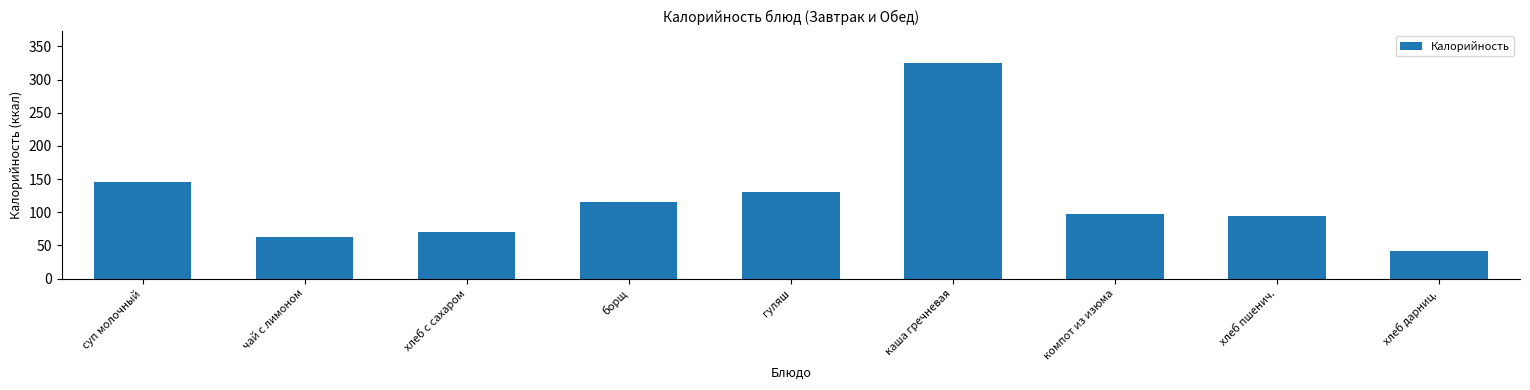

Reading left to right, list all the values displayed in this chart.

суп молочный=145.4	чай с лимоном=62.0	хлеб с сахаром=70.8	борщ=115.2	гуляш=130.1	каша гречневая=325.1	компот из изюма=97.6	хлеб пшенич.=94.4	хлеб дарниц.=42.4